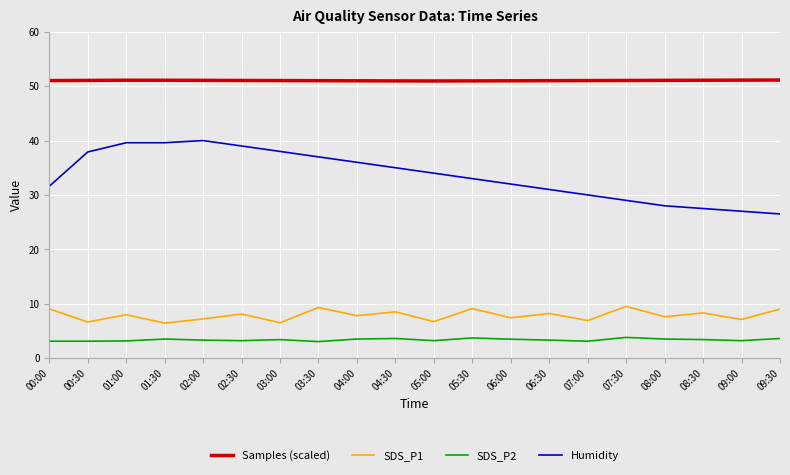

The value of Samples (scaled) at 02:00 is 51.1. True or false?

True